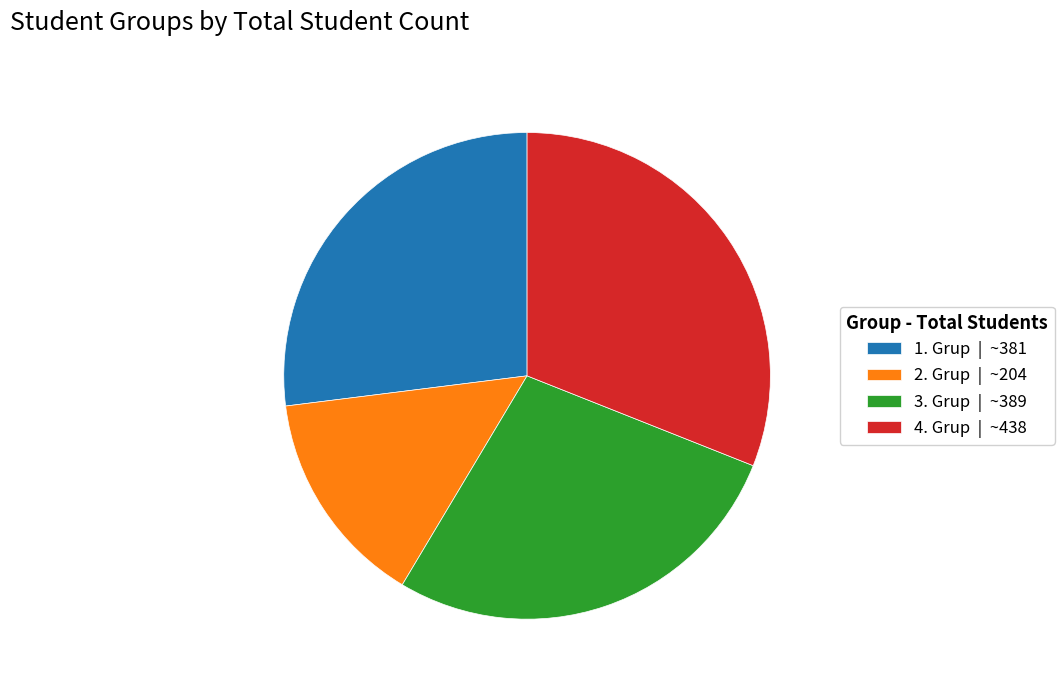

True or false: 1. Grup | ~381 accounts for 27% of the total.

True